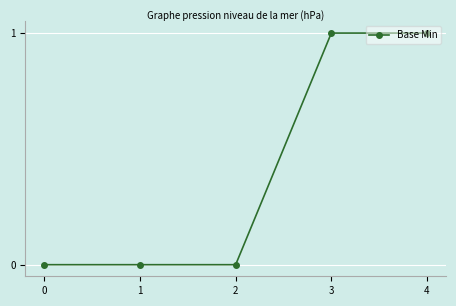

How many values are between 0 and 1?

5